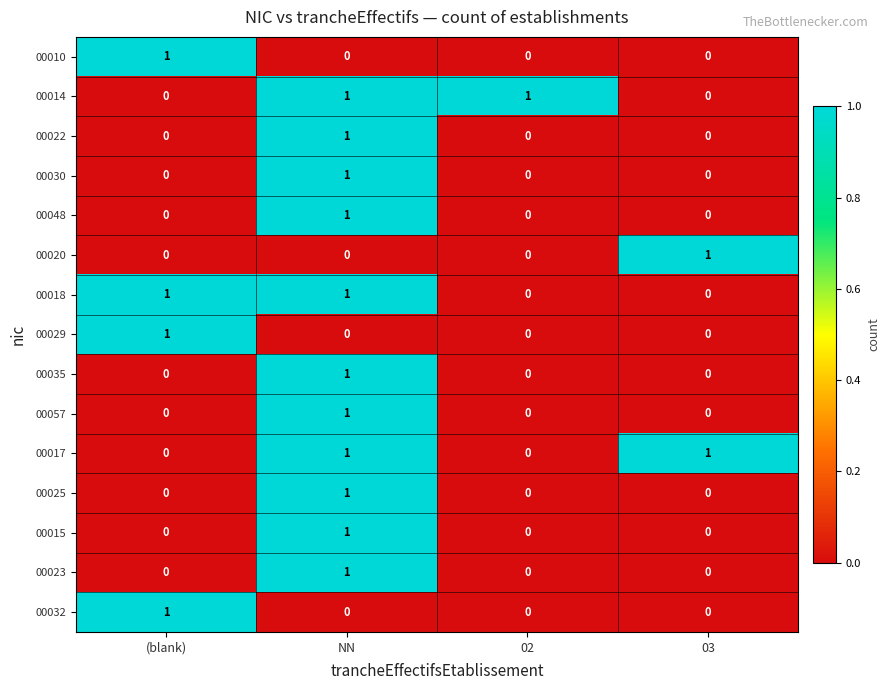

The 00057 series shows -1 at (blank). True or false?

False